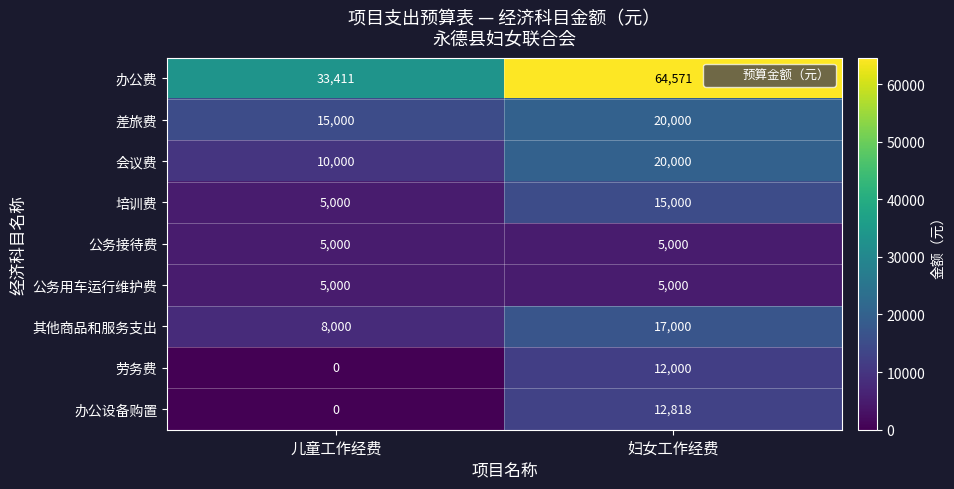

Reading left to right, list all the values displayed in this chart.

办公费: 33411	64571
差旅费: 15000	20000
会议费: 10000	20000
培训费: 5000	15000
公务接待费: 5000	5000
公务用车运行维护费: 5000	5000
其他商品和服务支出: 8000	17000
劳务费: 0	12000
办公设备购置: 0	12818